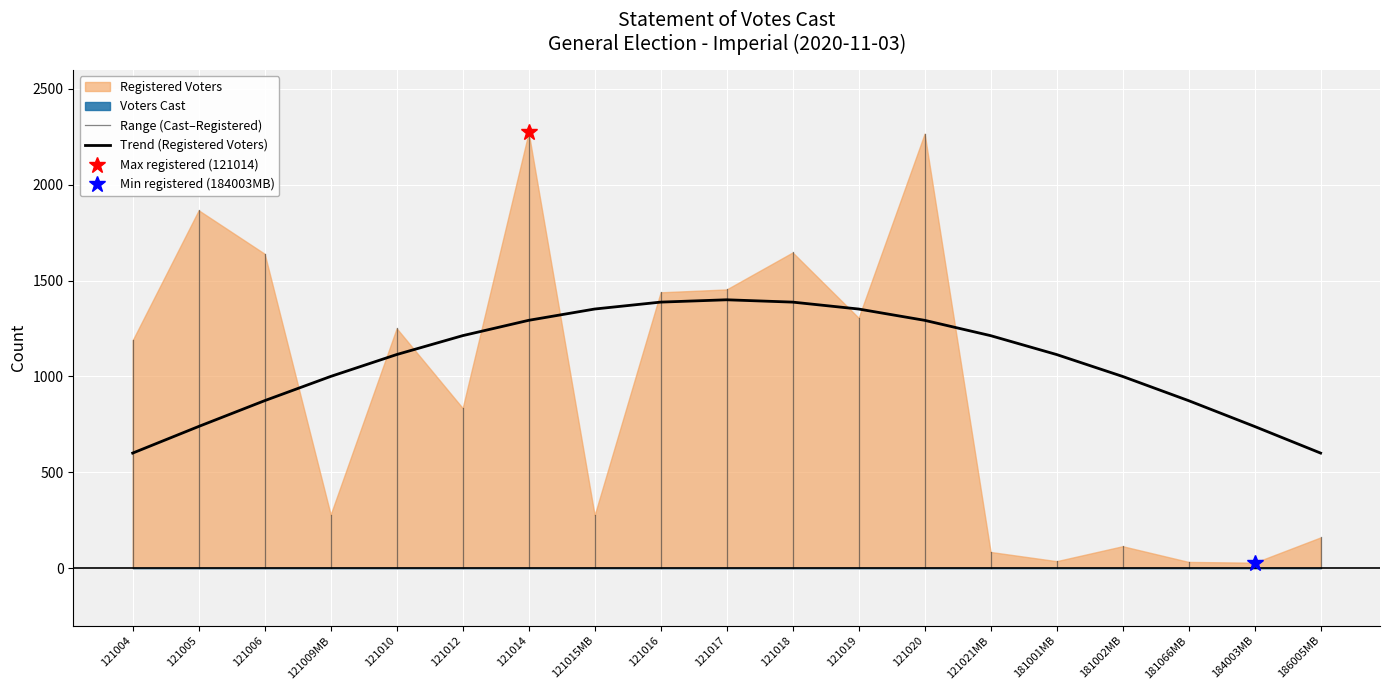

Rank the series at 121017 from lowest to highest value.

Voters Cast, Registered Voters